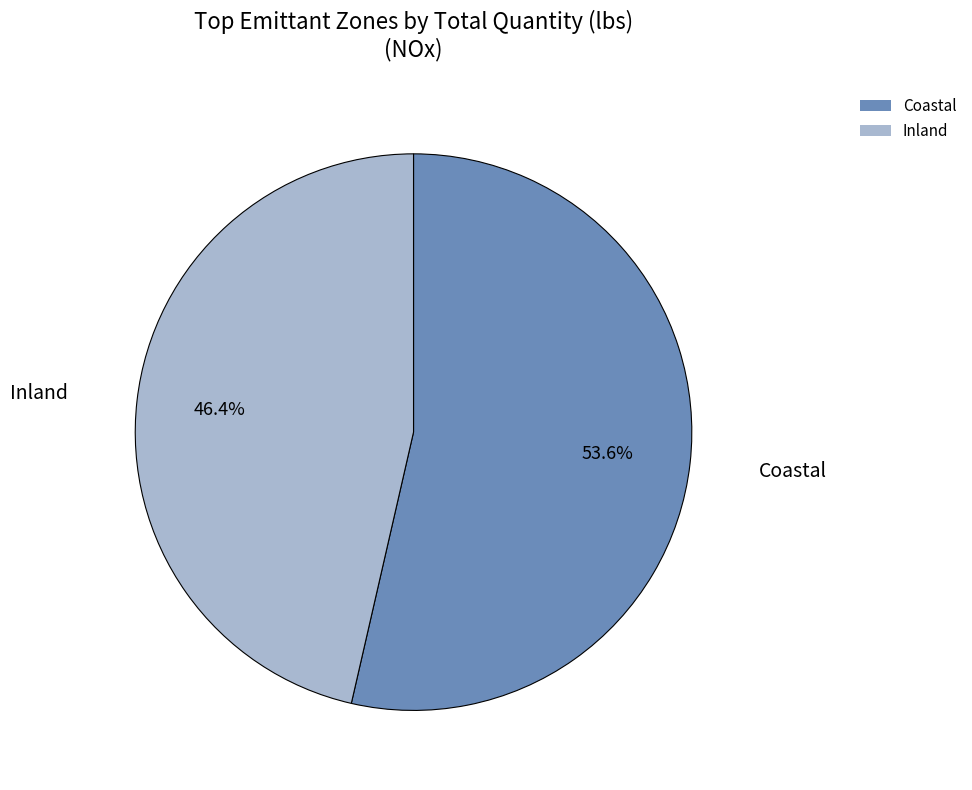

What is the ratio of the value at Inland to the value at Coastal?

0.9